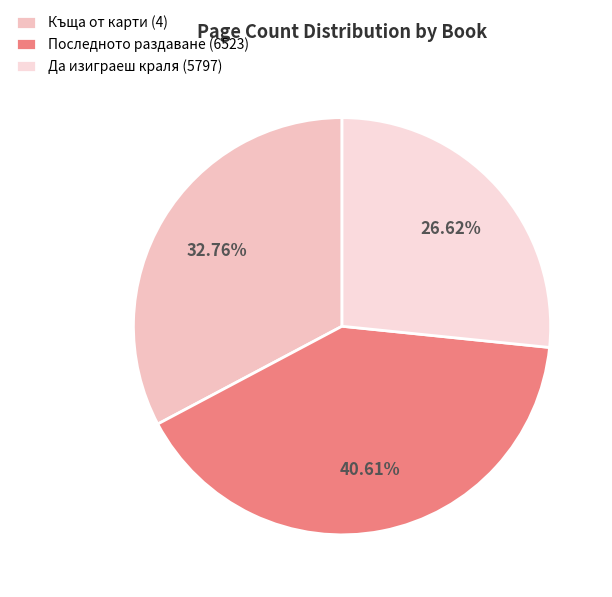

To the nearest percent, what portion does Къща от карти (4) represent?

33%